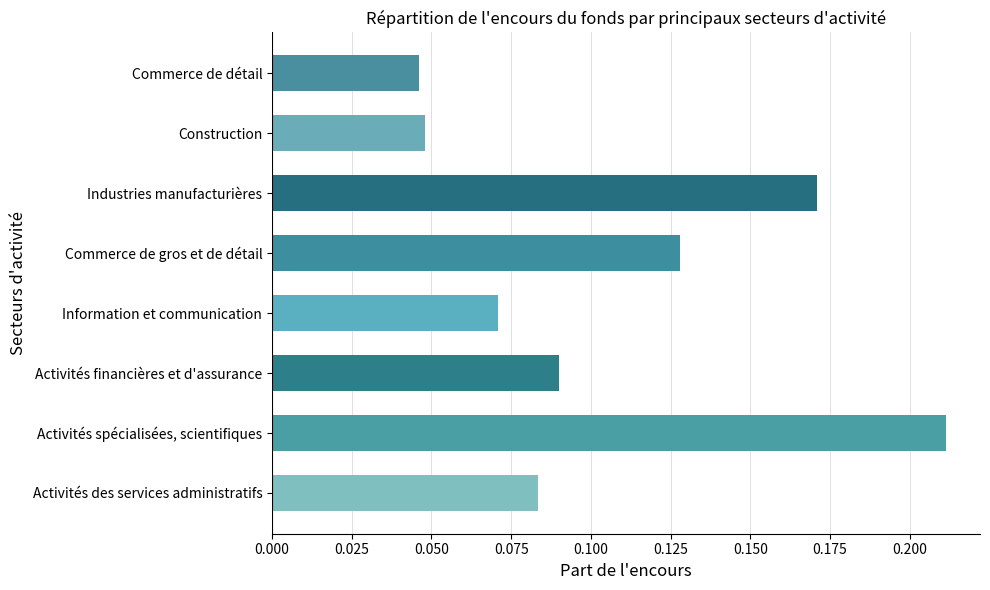

List the labels in order of value, smallest first.

Commerce de détail, Construction, Information et communication, Activités des services administratifs, Activités financières et d'assurance, Commerce de gros et de détail, Industries manufacturières, Activités spécialisées, scientifiques